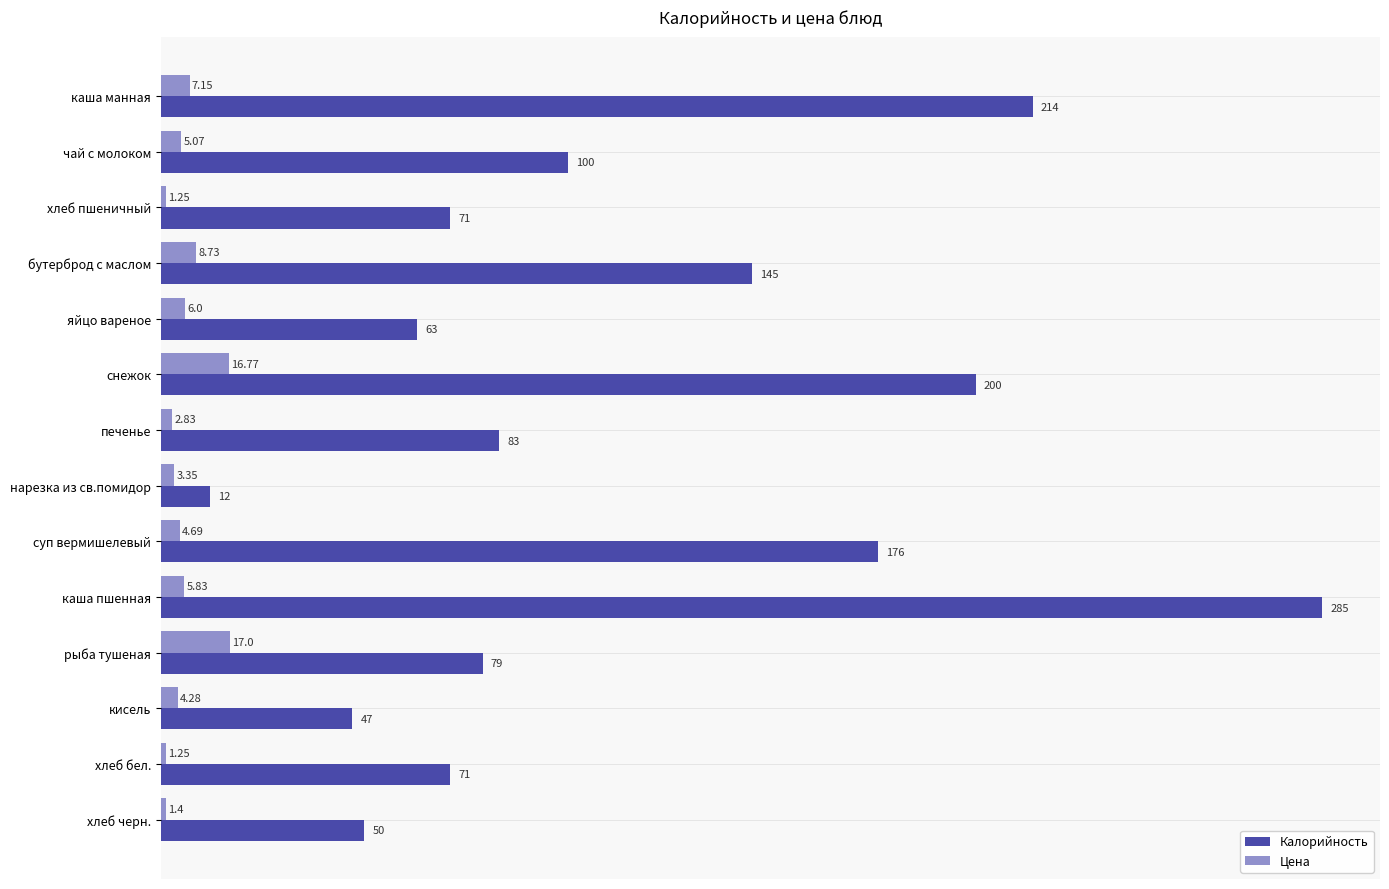

Which series has the largest range (max minus min)?

Калорийность